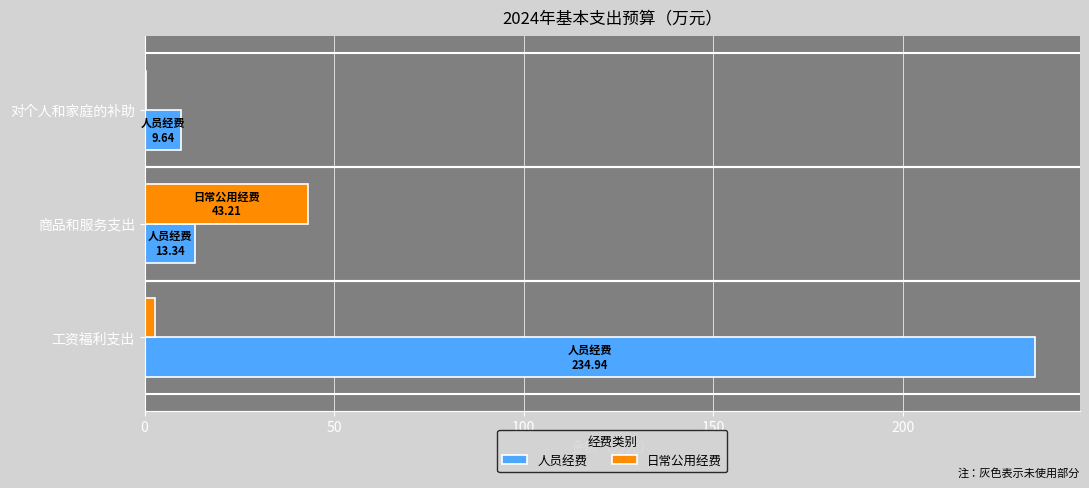

Between 工资福利支出 and 对个人和家庭的补助, which series saw the biggest shift?

人员经费